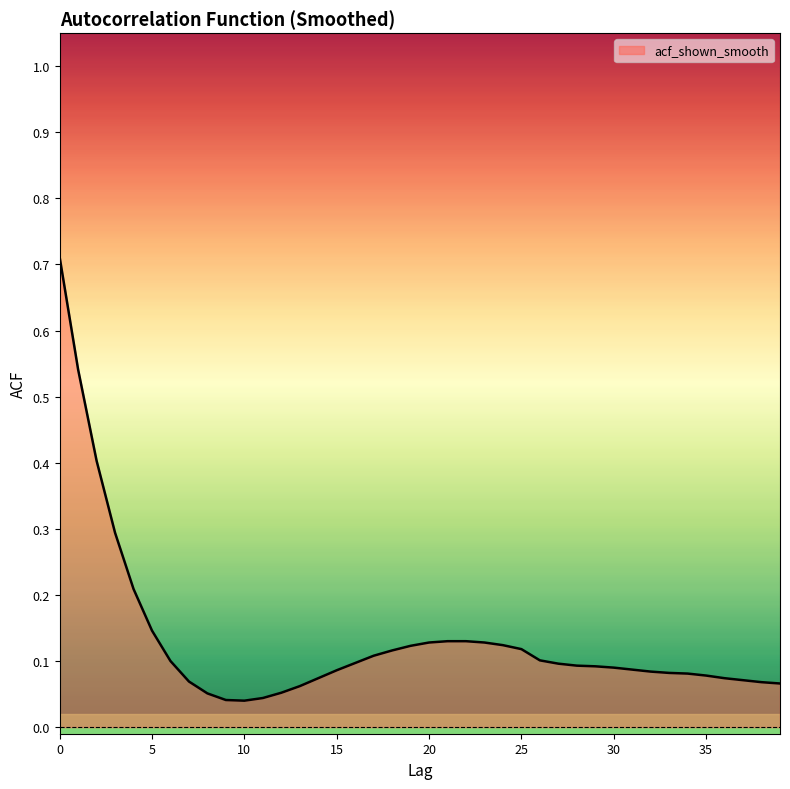

Is this an area chart (filled region under the line)?

Yes